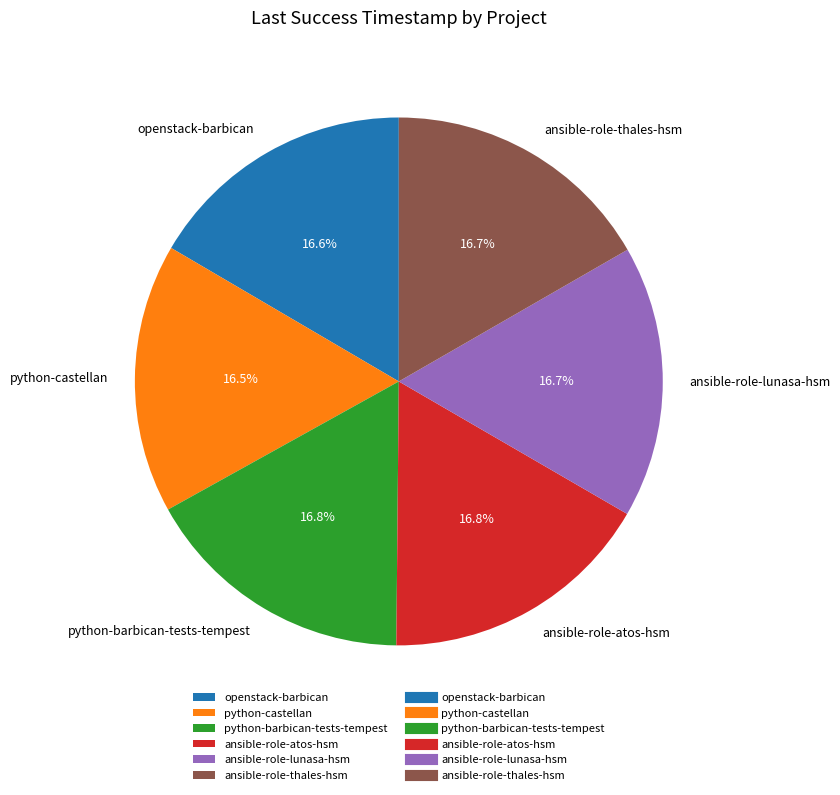

Approximately how many times larger is the value at ansible-role-lunasa-hsm compared to python-barbican-tests-tempest?

1.0